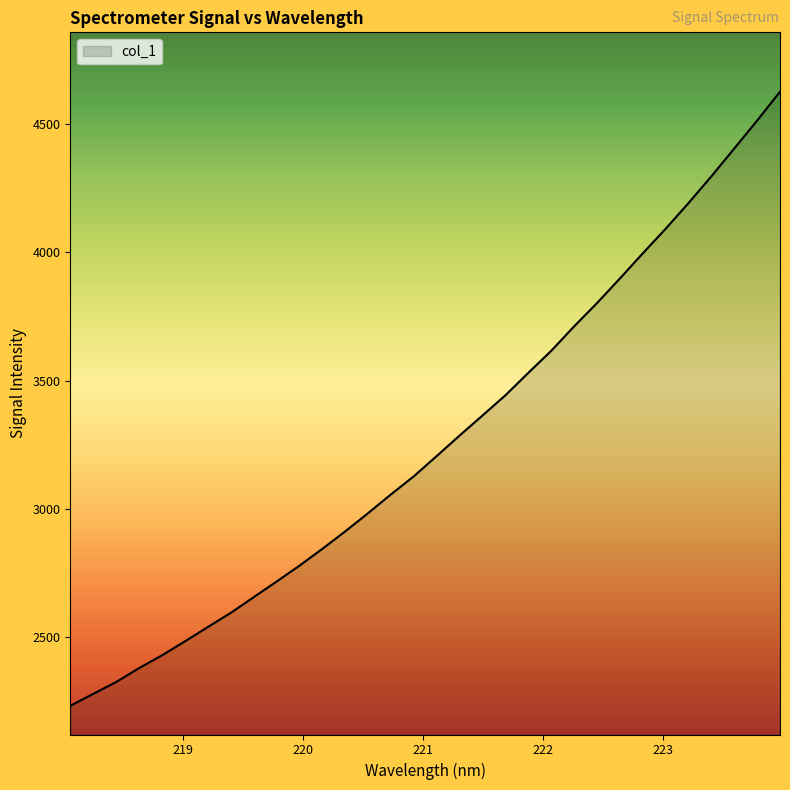

What is the greatest value displayed?

4626.4